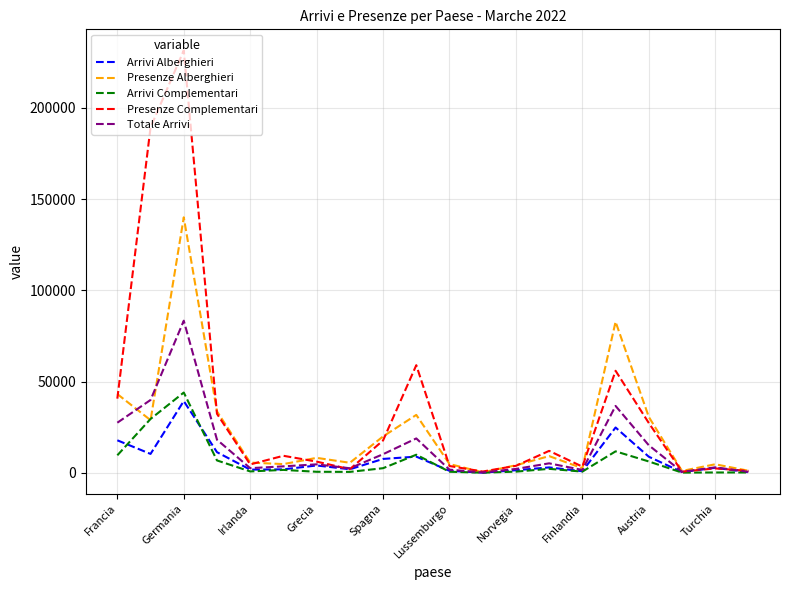

What is the maximum value for Presenze Complementari?

231407